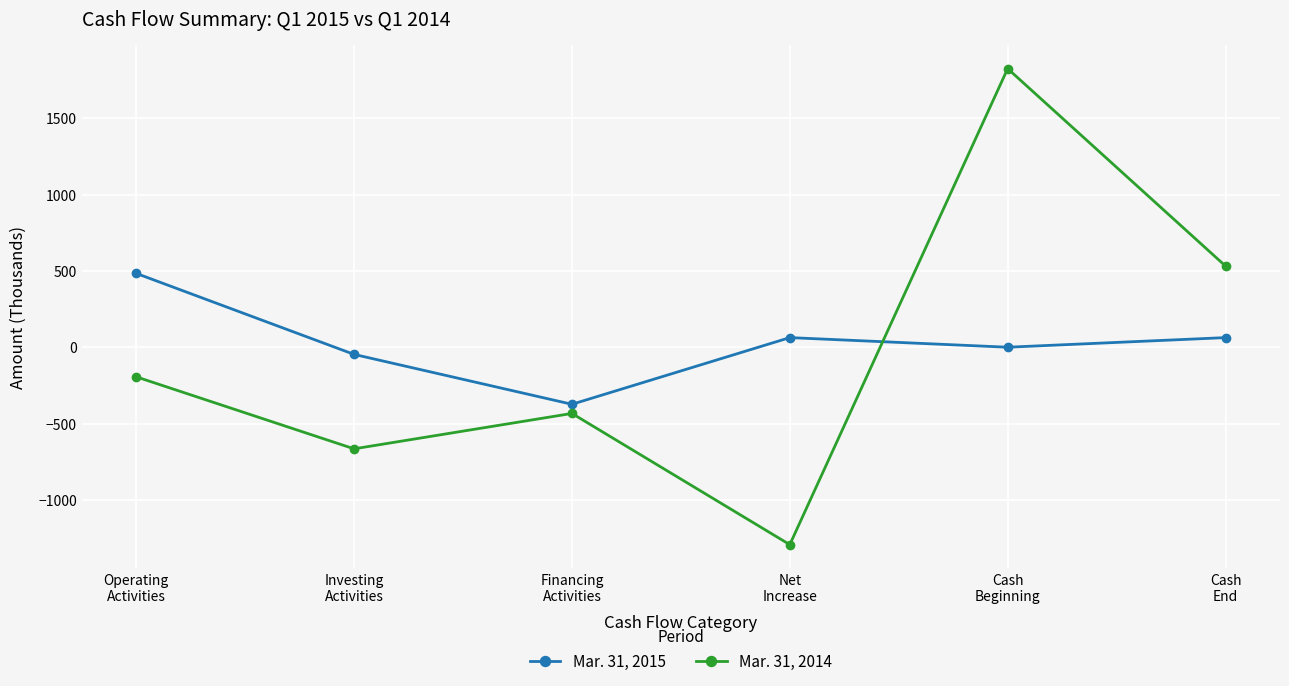

How many values in the Mar. 31, 2014 series are below -194?

3